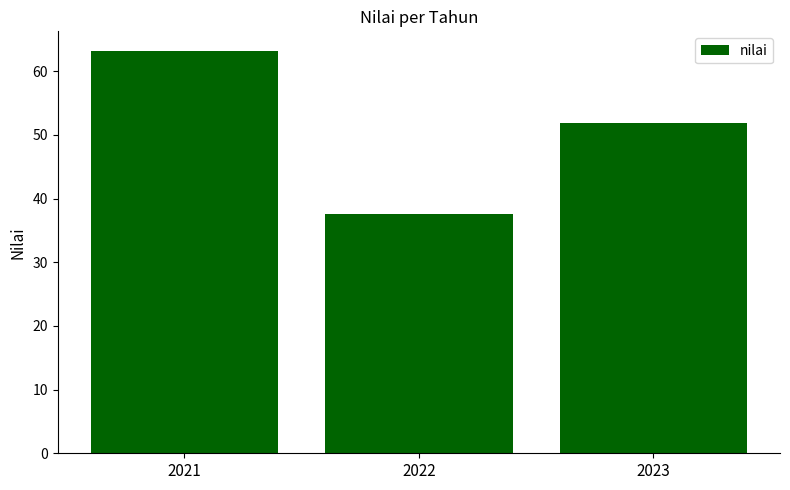

Count the number of categories in the chart.

3